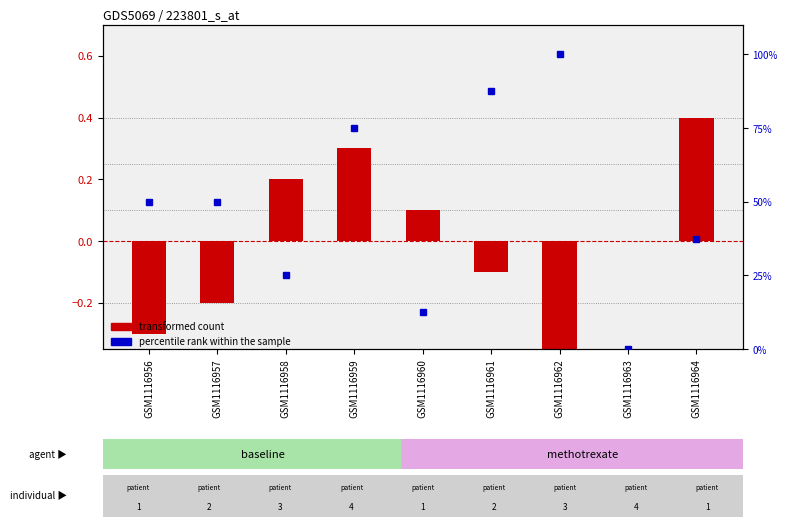

Reading right to left, extract all data points from this chart.

transformed count: GSM1116964=0.4	GSM1116963=0.0	GSM1116962=-0.4	GSM1116961=-0.1	GSM1116960=0.1	GSM1116959=0.3	GSM1116958=0.2	GSM1116957=-0.2	GSM1116956=-0.3
percentile rank within the sample: GSM1116964=37.5	GSM1116963=0.0	GSM1116962=100.0	GSM1116961=87.5	GSM1116960=12.5	GSM1116959=75.0	GSM1116958=25.0	GSM1116957=50.0	GSM1116956=50.0